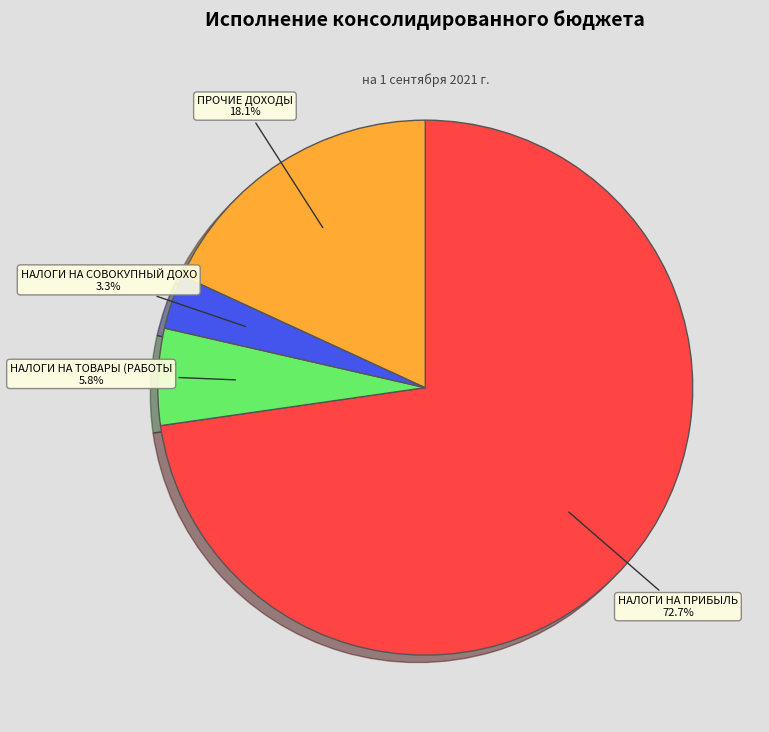

Is there a majority slice in this chart?

Yes